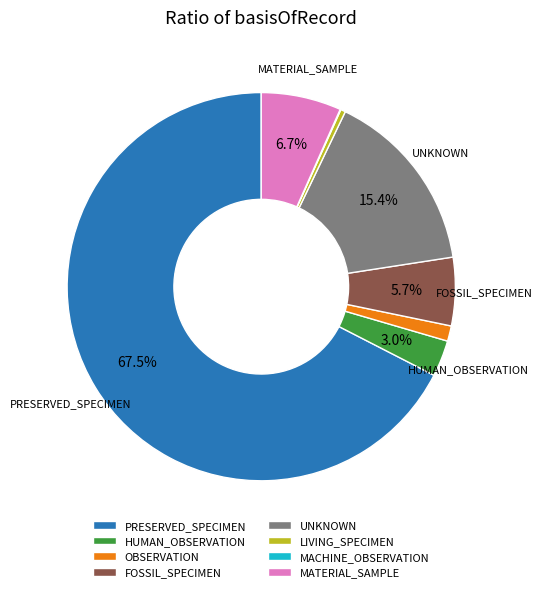

Which slice is the largest?

PRESERVED_SPECIMEN